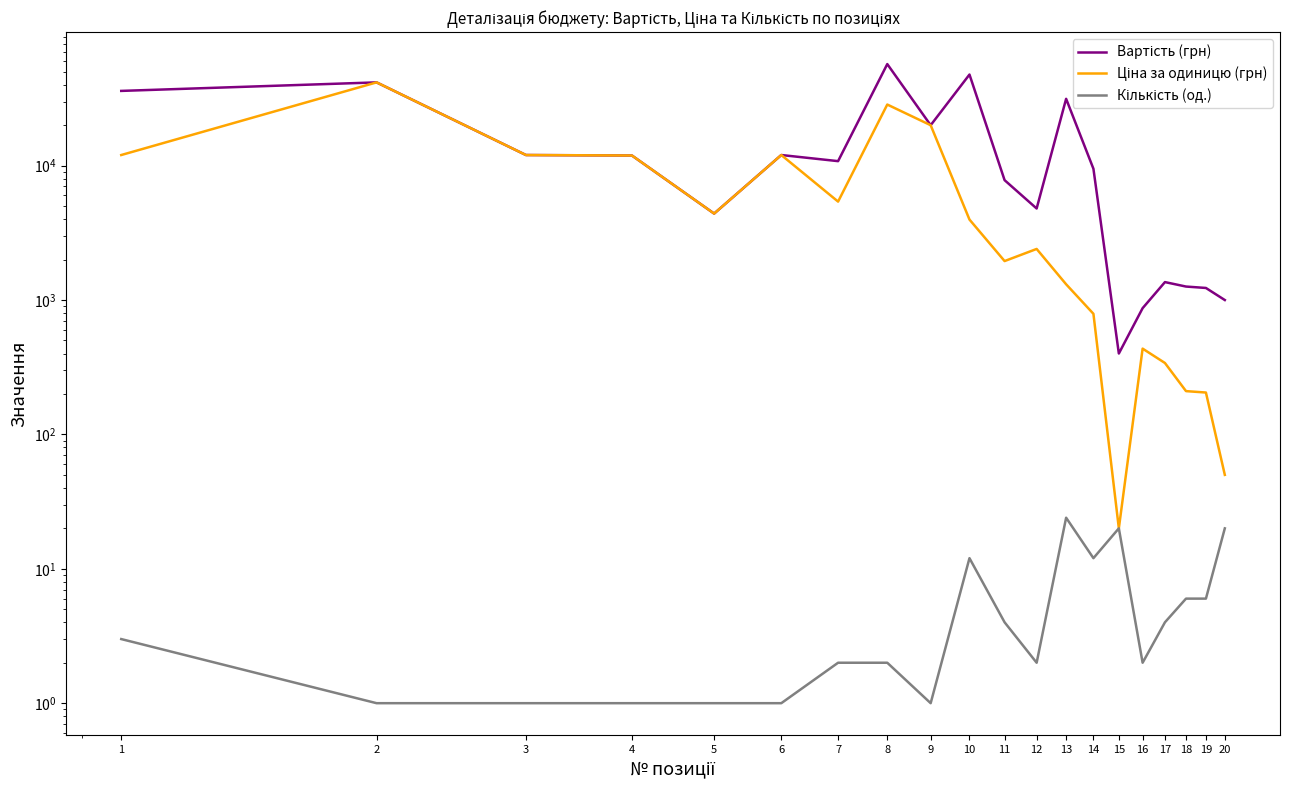

Rank the categories by Вартість (грн) value from highest to lowest.

8, 10, 2, 1, 13, 9, 6, 3, 4, 7, 14, 11, 12, 5, 17, 18, 19, 20, 16, 15